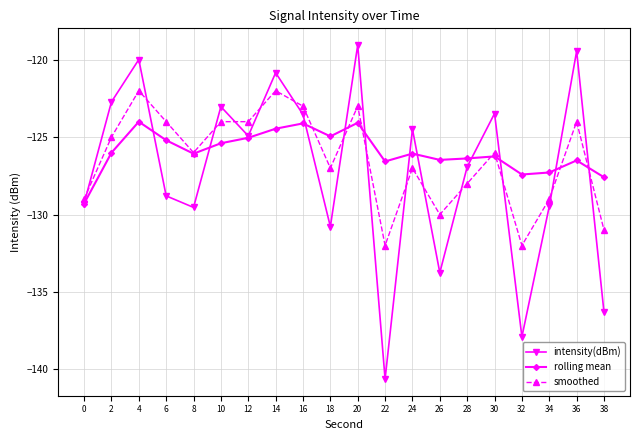

Does the chart have visible grid lines?

Yes